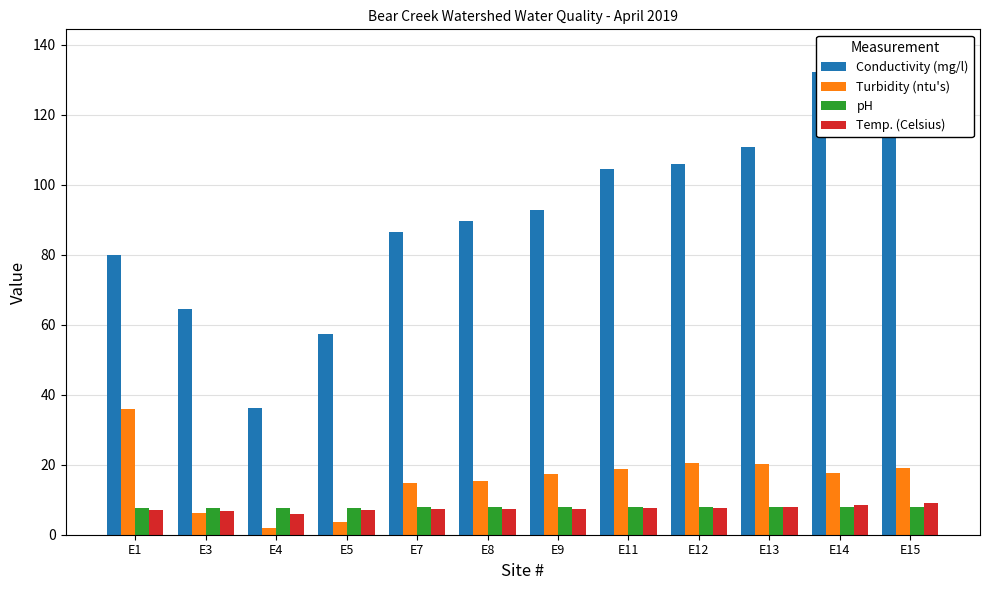

At how many categories does at least one series exceed 47?

11